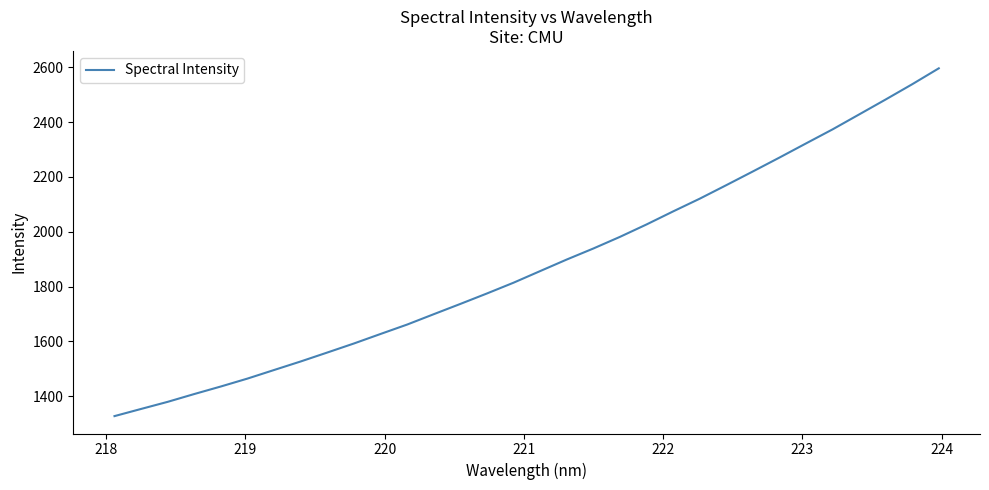

Does the chart have visible grid lines?

No